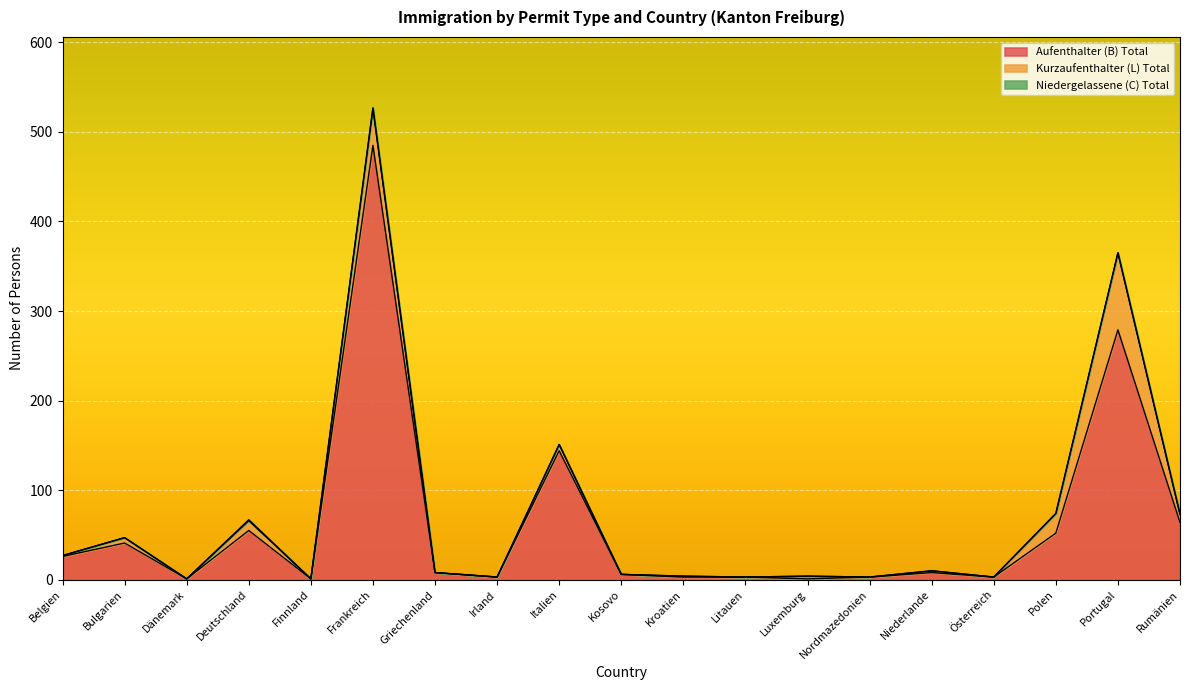

Rank the series at Bulgarien from highest to lowest value.

Aufenthalter (B) Total, Kurzaufenthalter (L) Total, Niedergelassene (C) Total